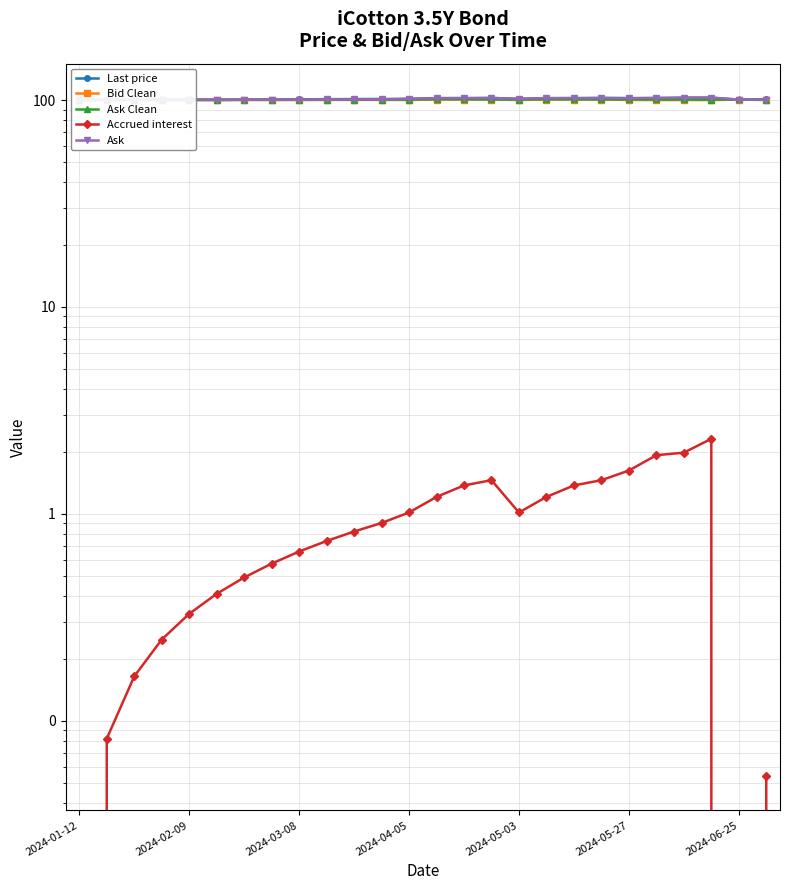

Rank the series at 21 from lowest to highest value.

Accrued interest, Bid Clean, Ask Clean, Last price, Ask